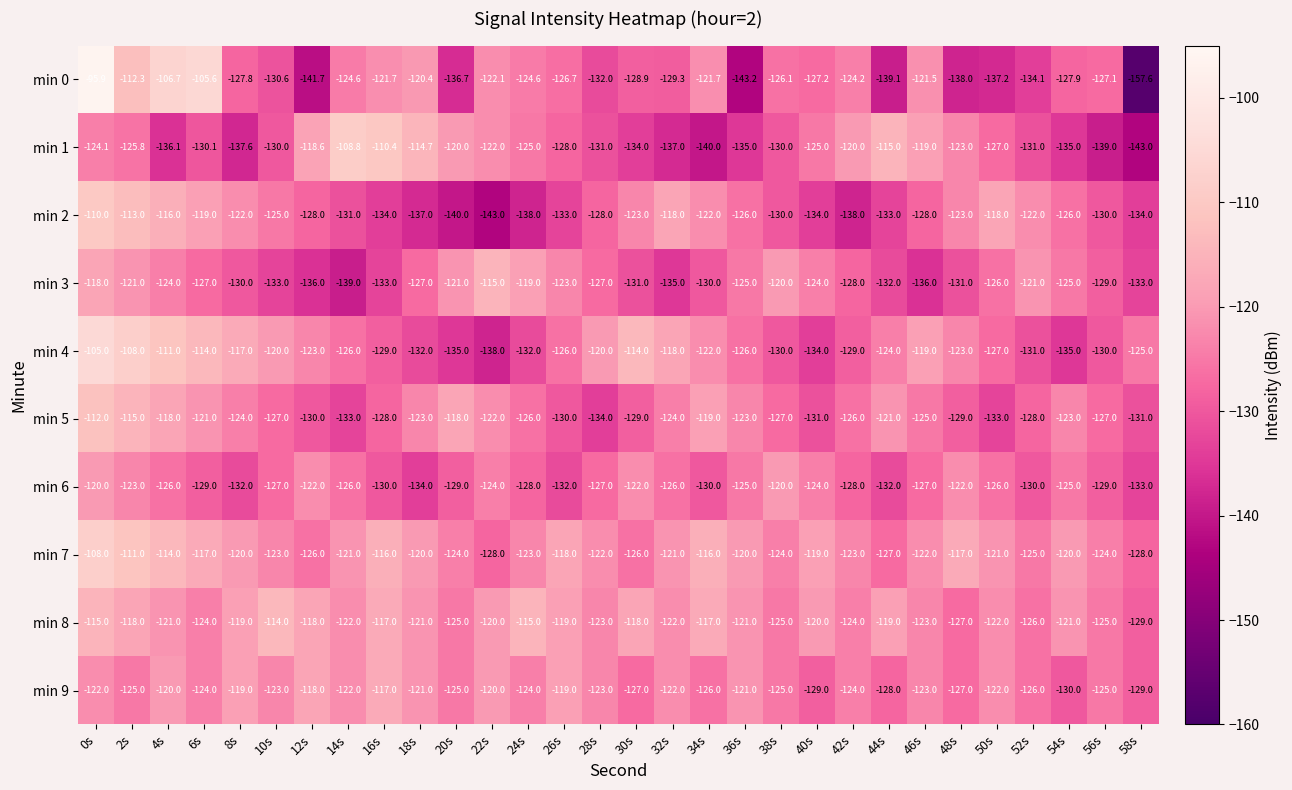

The value of min 8 at 14s is -122.0. True or false?

True